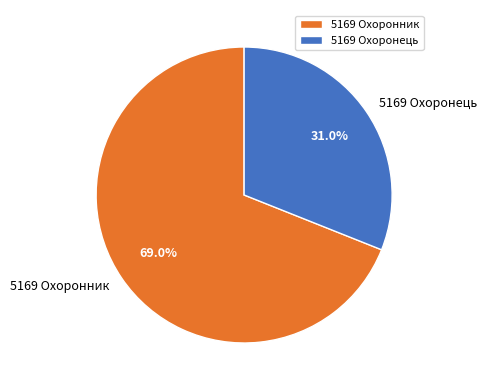

Which category has the biggest portion of the pie?

5169 Охоронник